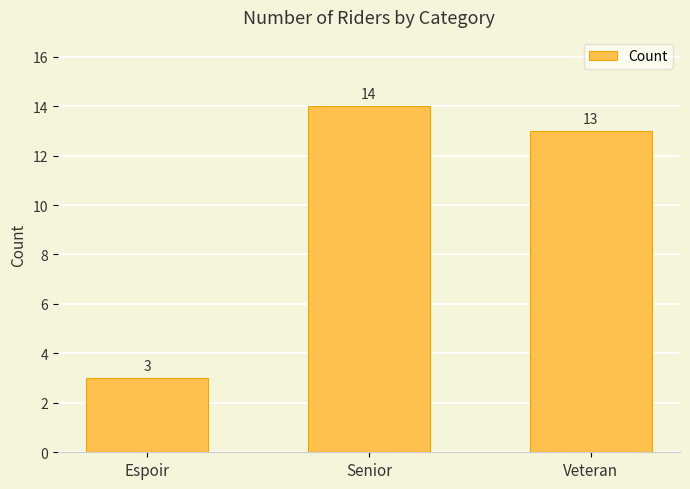

Reading left to right, transcribe all the data shown in this chart.

Espoir=3	Senior=14	Veteran=13